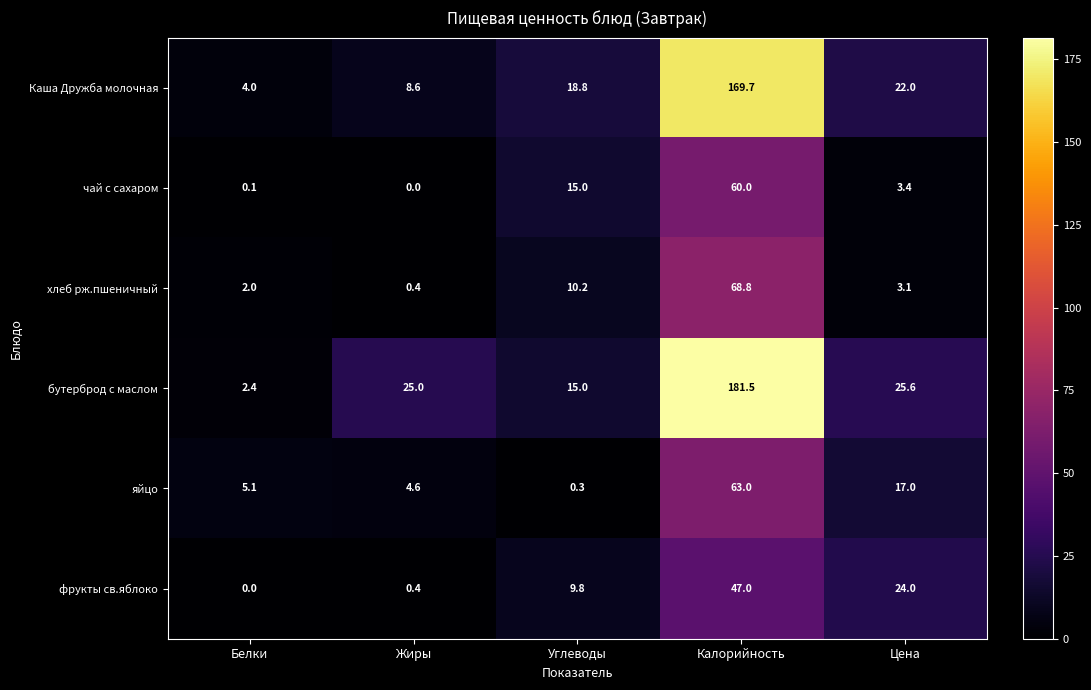

What is the approximate value of бутерброд с маслом at Белки?

2.4